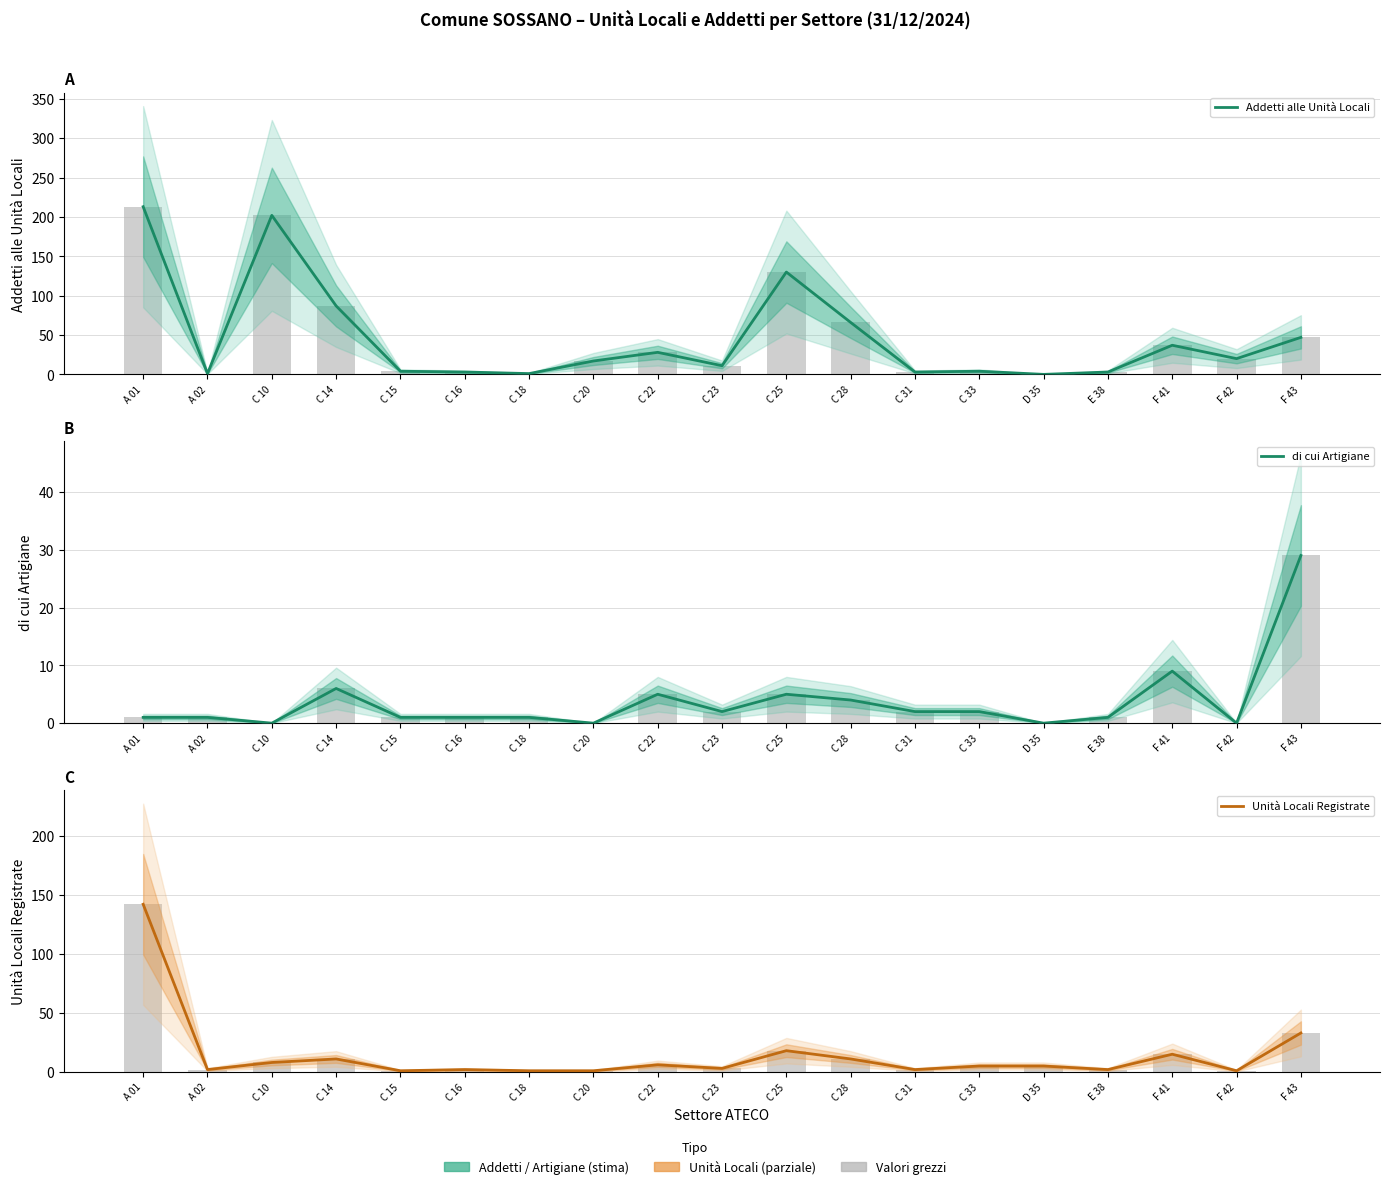

Which series changed the most between A 01 and F 41?

Addetti alle Unità Locali